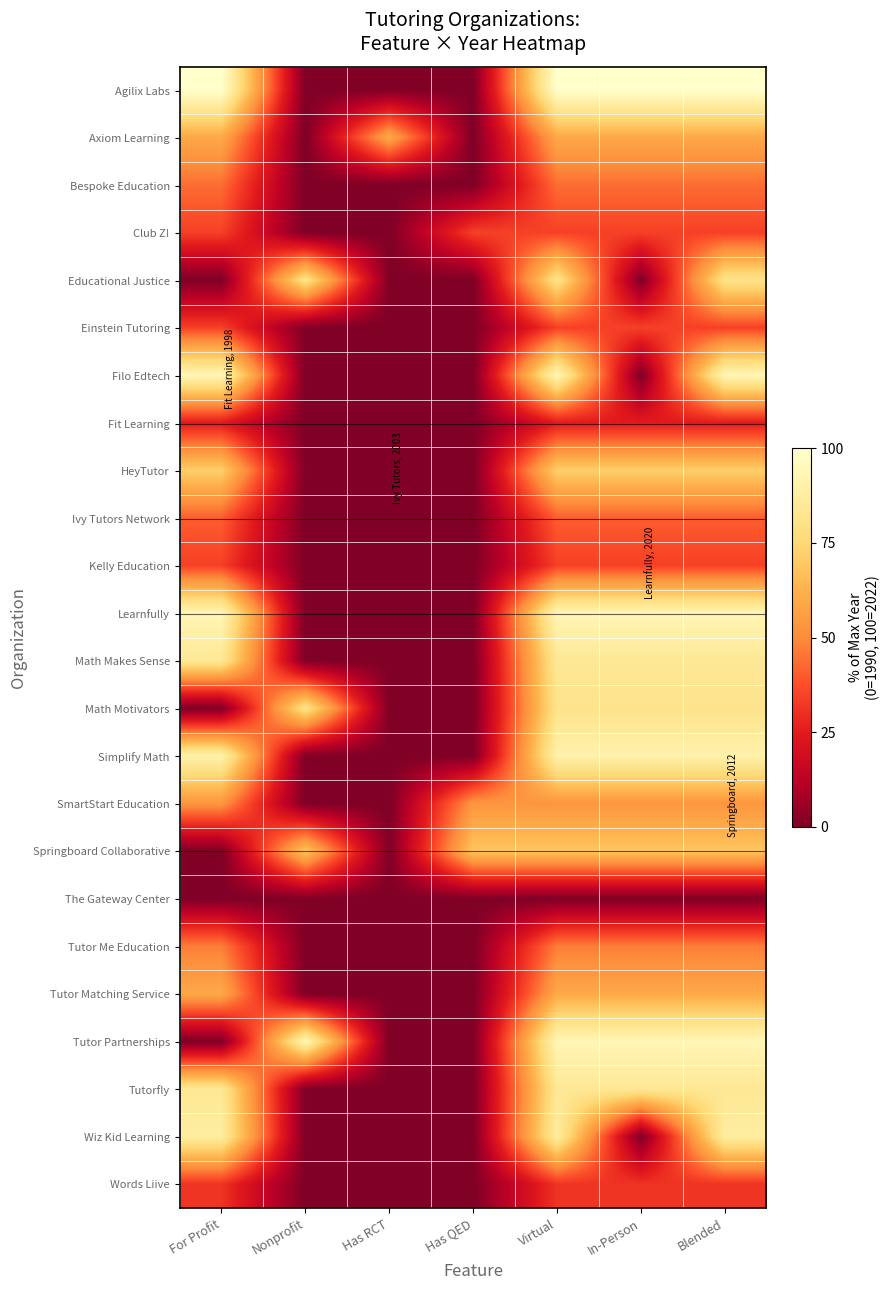

Reading right to left, what are all the values shown in this chart?

Agilix Labs: Blended=1.0	In-Person=1.0	Virtual=1.0	Has QED=0.0	Has RCT=0.0	Nonprofit=0.0	For Profit=1.0
Axiom Learning: Blended=0.6	In-Person=0.6	Virtual=0.6	Has QED=0.0	Has RCT=0.6	Nonprofit=0.0	For Profit=0.6
Bespoke Education: Blended=0.4	In-Person=0.4	Virtual=0.4	Has QED=0.0	Has RCT=0.0	Nonprofit=0.0	For Profit=0.4
Club Z!: Blended=0.3	In-Person=0.3	Virtual=0.3	Has QED=0.3	Has RCT=0.0	Nonprofit=0.0	For Profit=0.3
Educational Justice: Blended=0.8	In-Person=0.0	Virtual=0.8	Has QED=0.0	Has RCT=0.0	Nonprofit=0.8	For Profit=0.0
Einstein Tutoring: Blended=0.3	In-Person=0.3	Virtual=0.3	Has QED=0.0	Has RCT=0.0	Nonprofit=0.0	For Profit=0.3
Filo Edtech: Blended=0.9	In-Person=0.0	Virtual=0.9	Has QED=0.0	Has RCT=0.0	Nonprofit=0.0	For Profit=0.9
Fit Learning: Blended=0.2	In-Person=0.2	Virtual=0.2	Has QED=0.0	Has RCT=0.0	Nonprofit=0.0	For Profit=0.2
HeyTutor: Blended=0.7	In-Person=0.7	Virtual=0.7	Has QED=0.0	Has RCT=0.0	Nonprofit=0.0	For Profit=0.7
Ivy Tutors Network: Blended=0.4	In-Person=0.4	Virtual=0.4	Has QED=0.0	Has RCT=0.0	Nonprofit=0.0	For Profit=0.4
Kelly Education: Blended=0.3	In-Person=0.3	Virtual=0.3	Has QED=0.0	Has RCT=0.0	Nonprofit=0.0	For Profit=0.3
Learnfully: Blended=0.9	In-Person=0.9	Virtual=0.9	Has QED=0.0	Has RCT=0.0	Nonprofit=0.0	For Profit=0.9
Math Makes Sense: Blended=0.8	In-Person=0.8	Virtual=0.8	Has QED=0.0	Has RCT=0.0	Nonprofit=0.0	For Profit=0.8
Math Motivators: Blended=0.8	In-Person=0.8	Virtual=0.8	Has QED=0.0	Has RCT=0.0	Nonprofit=0.8	For Profit=0.0
Simplify Math: Blended=0.9	In-Person=0.9	Virtual=0.9	Has QED=0.0	Has RCT=0.0	Nonprofit=0.0	For Profit=0.9
SmartStart Education: Blended=0.5	In-Person=0.5	Virtual=0.5	Has QED=0.5	Has RCT=0.0	Nonprofit=0.0	For Profit=0.5
Springboard Collaborative: Blended=0.7	In-Person=0.7	Virtual=0.7	Has QED=0.7	Has RCT=0.0	Nonprofit=0.7	For Profit=0.0
The Gateway Center: Blended=0.0	In-Person=0.0	Virtual=0.0	Has QED=0.0	Has RCT=0.0	Nonprofit=0.0	For Profit=0.0
Tutor Me Education: Blended=0.5	In-Person=0.5	Virtual=0.5	Has QED=0.0	Has RCT=0.0	Nonprofit=0.0	For Profit=0.5
Tutor Matching Service: Blended=0.6	In-Person=0.6	Virtual=0.6	Has QED=0.0	Has RCT=0.0	Nonprofit=0.0	For Profit=0.6
Tutor Partnerships: Blended=0.9	In-Person=0.9	Virtual=0.9	Has QED=0.0	Has RCT=0.0	Nonprofit=0.9	For Profit=0.0
Tutorfly: Blended=0.8	In-Person=0.8	Virtual=0.8	Has QED=0.0	Has RCT=0.0	Nonprofit=0.0	For Profit=0.8
Wiz Kid Learning: Blended=0.9	In-Person=0.0	Virtual=0.9	Has QED=0.0	Has RCT=0.0	Nonprofit=0.0	For Profit=0.9
Words Liive: Blended=0.3	In-Person=0.3	Virtual=0.3	Has QED=0.0	Has RCT=0.0	Nonprofit=0.0	For Profit=0.3